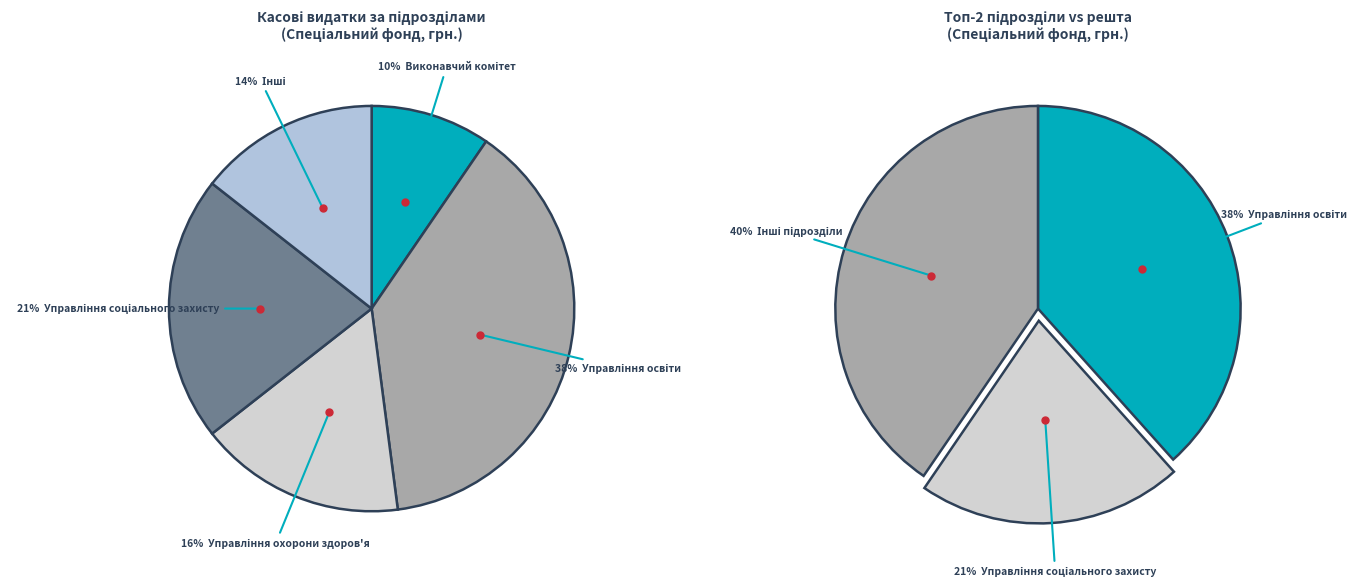

Count the number of slices in the pie.

5